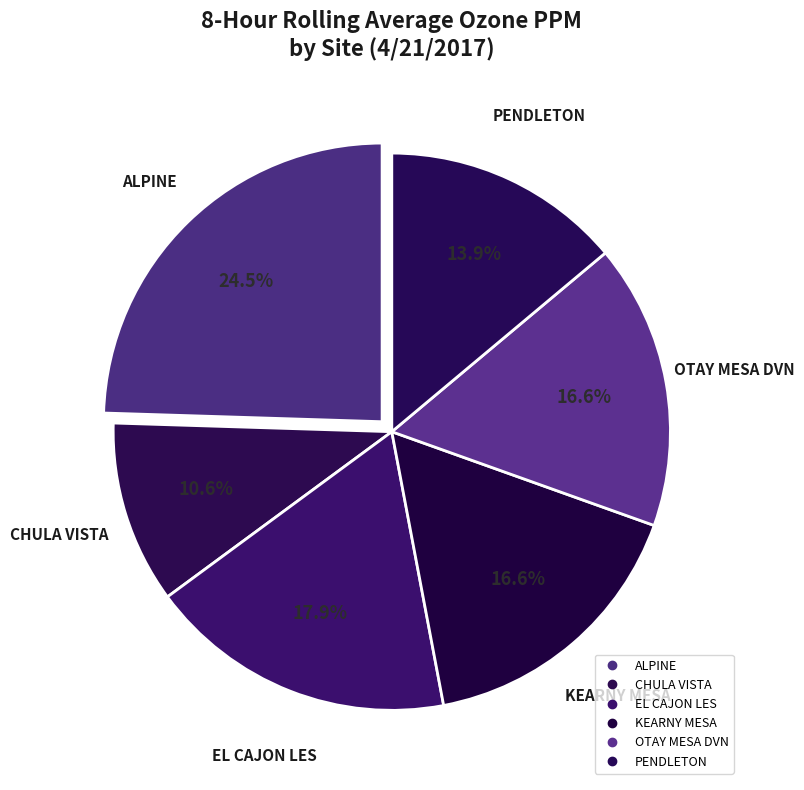

To the nearest percent, what percentage of the pie is OTAY MESA DVN?

17%